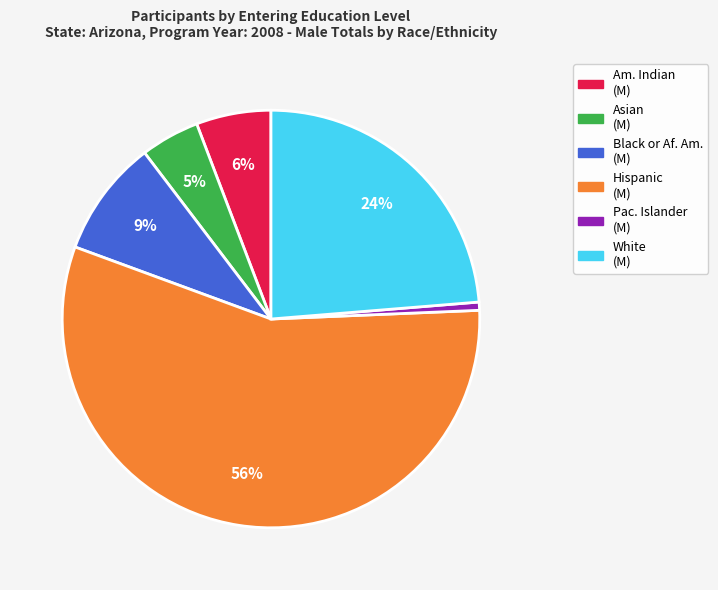

To the nearest percent, what is the average slice percentage?

17%